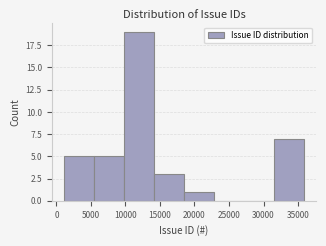

Reading left to right, list every bar in this chart as the range it spans on the x-axis followed by its height. Neither the bar edges nor the heights are printed on the chart, so give them approximately, as read against the axes.

1000 to 5500: 5
5500 to 10000: 5
10000 to 14000: 19
14000 to 18500: 3
18500 to 23000: 1
23000 to 27000: 0
27000 to 31500: 0
31500 to 36000: 7